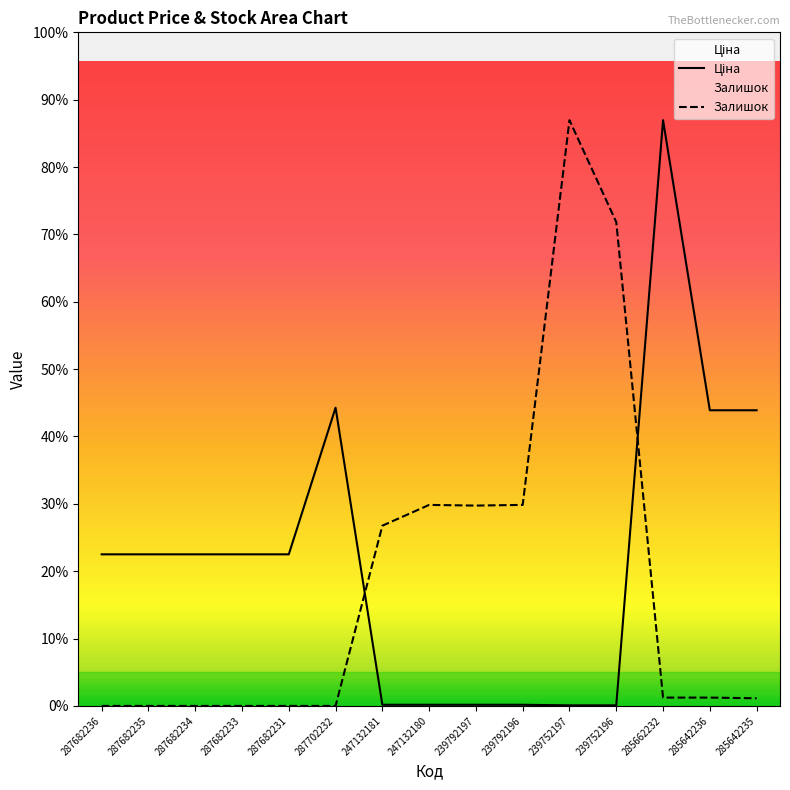

Which series changed the most between 287682233 and 247132181?

Залишок